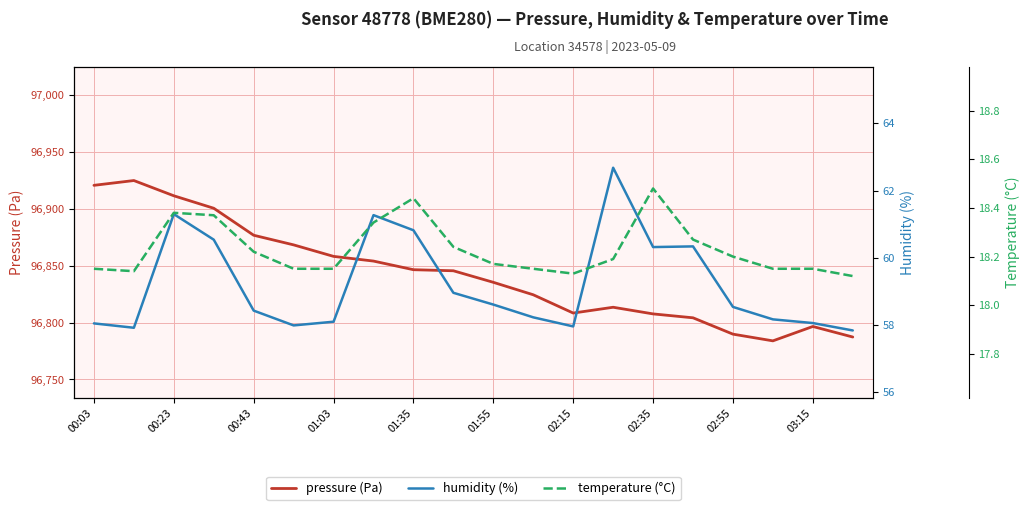

At which category does the chart reach its minimum across all series?

19